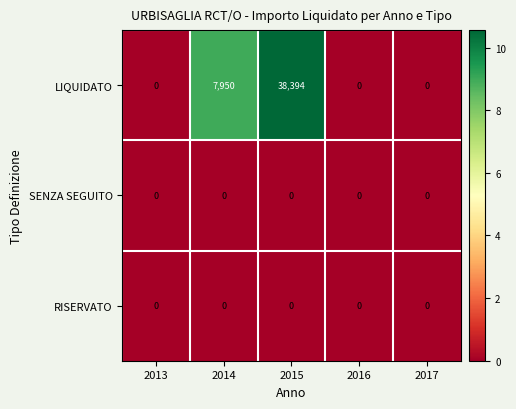

Reading left to right, what are all the values shown in this chart?

LIQUIDATO: 2013=0	2014=7950	2015=38394	2016=0	2017=0
SENZA SEGUITO: 2013=0	2014=0	2015=0	2016=0	2017=0
RISERVATO: 2013=0	2014=0	2015=0	2016=0	2017=0